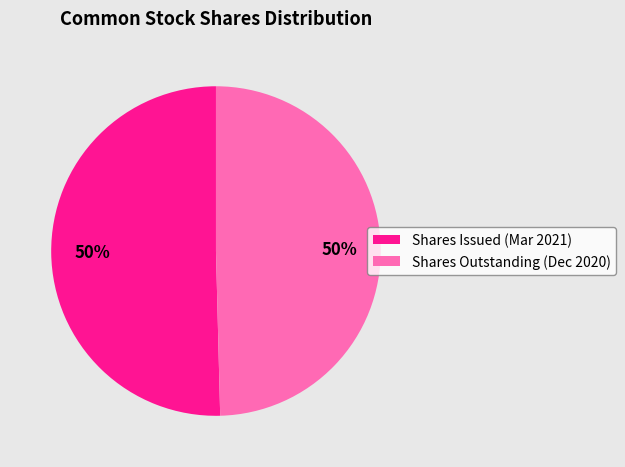

Approximately how many times larger is the value at Shares Issued (Mar 2021) compared to Shares Outstanding (Dec 2020)?

1.0